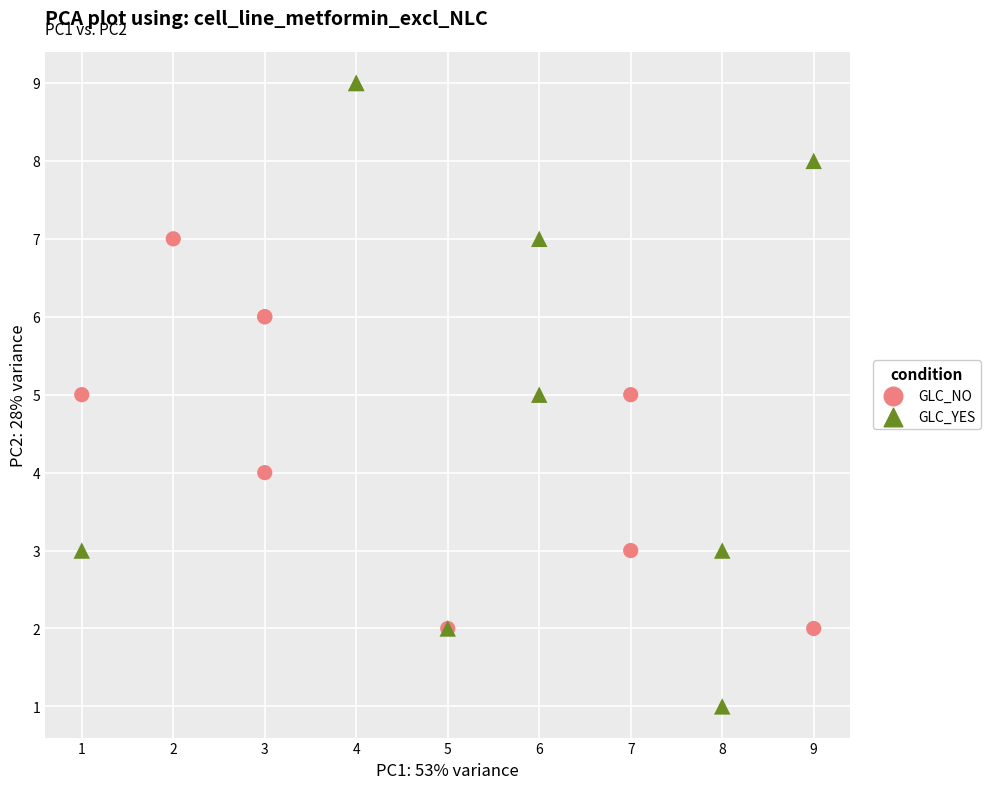

Which series has the widest spread of Y values?

GLC_YES